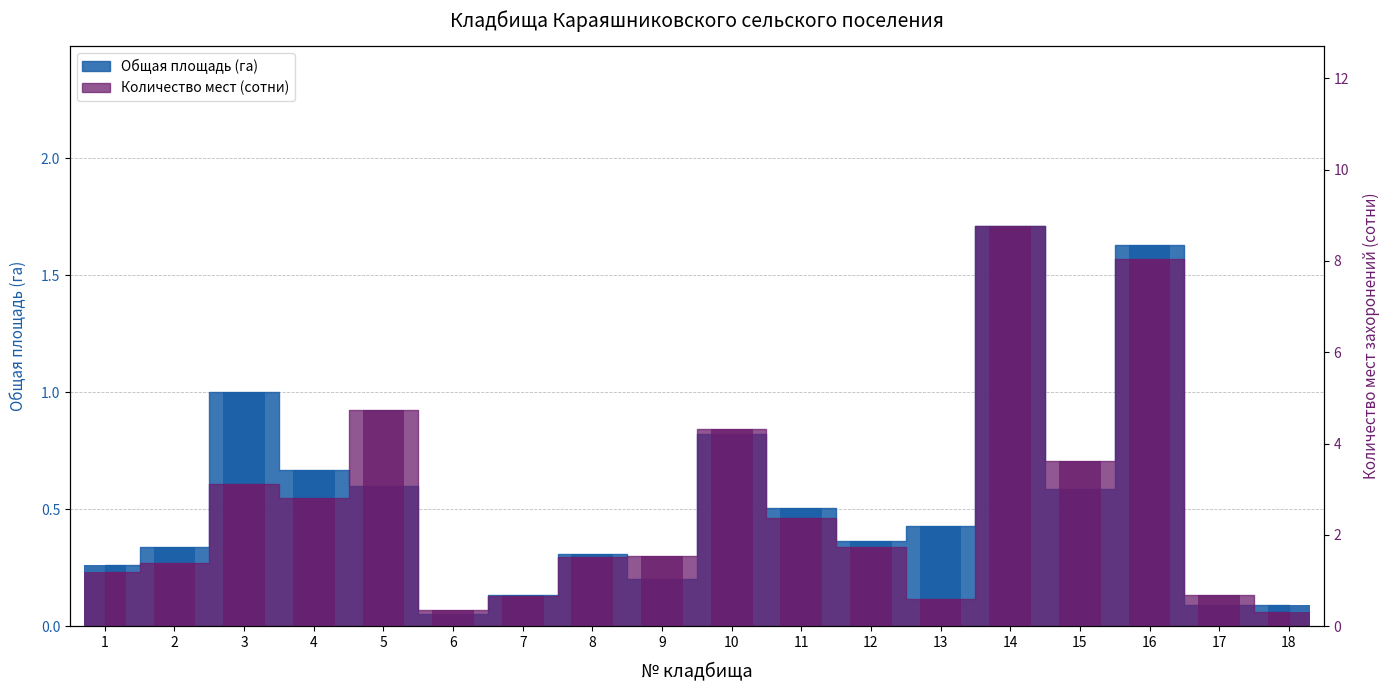

Rank the series by their average value, from highest to lowest.

Количество мест (сотни), Общая площадь (га)